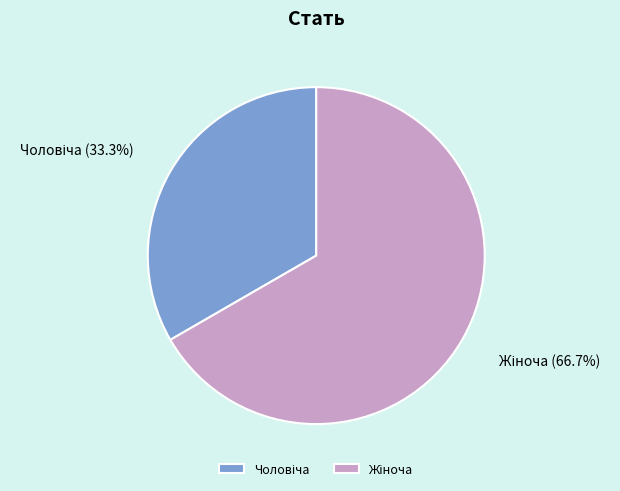

Does any single category account for the majority?

Yes